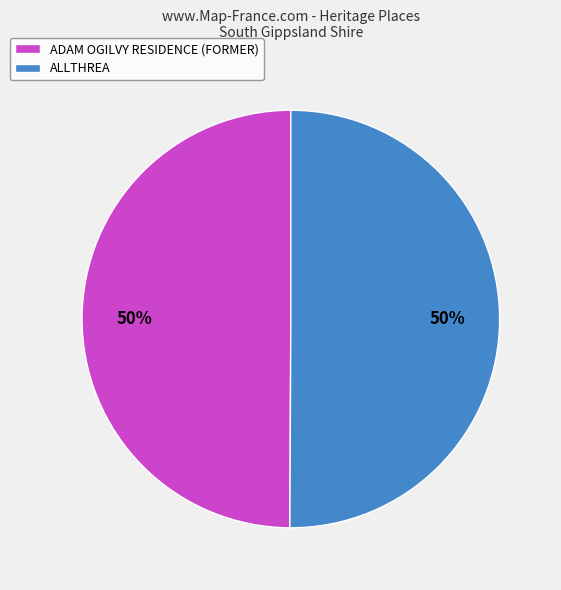

What is the ratio of the value at ALLTHREA to the value at ADAM OGILVY RESIDENCE (FORMER)?

1.0